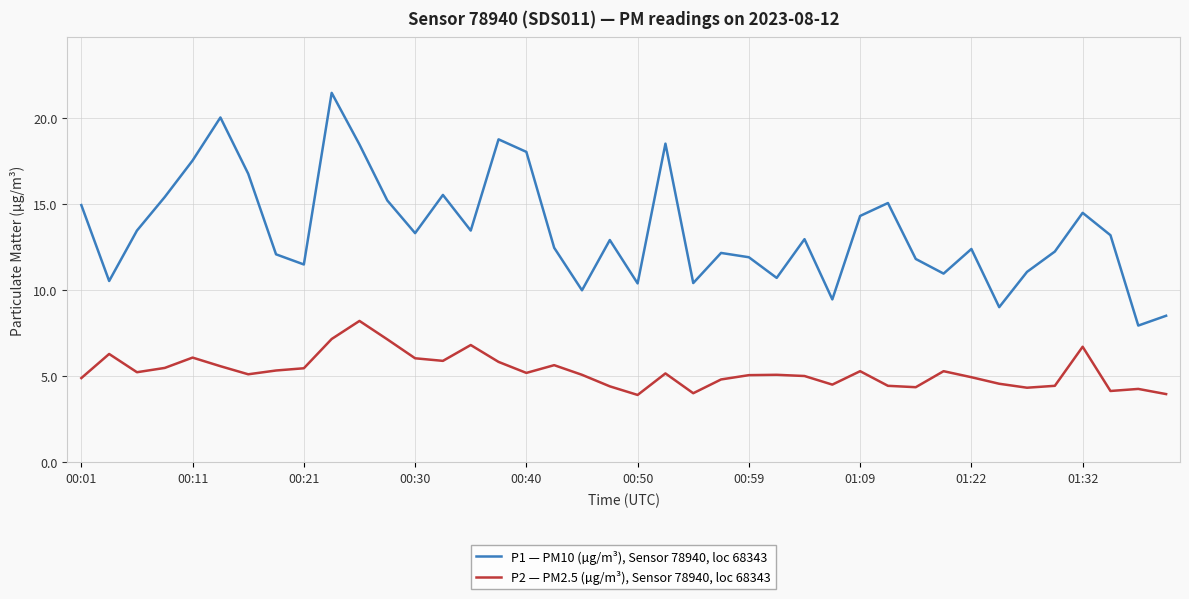

Rank the series by their maximum value, from highest to lowest.

P1 — PM10 (µg/m³), Sensor 78940, loc 68343, P2 — PM2.5 (µg/m³), Sensor 78940, loc 68343